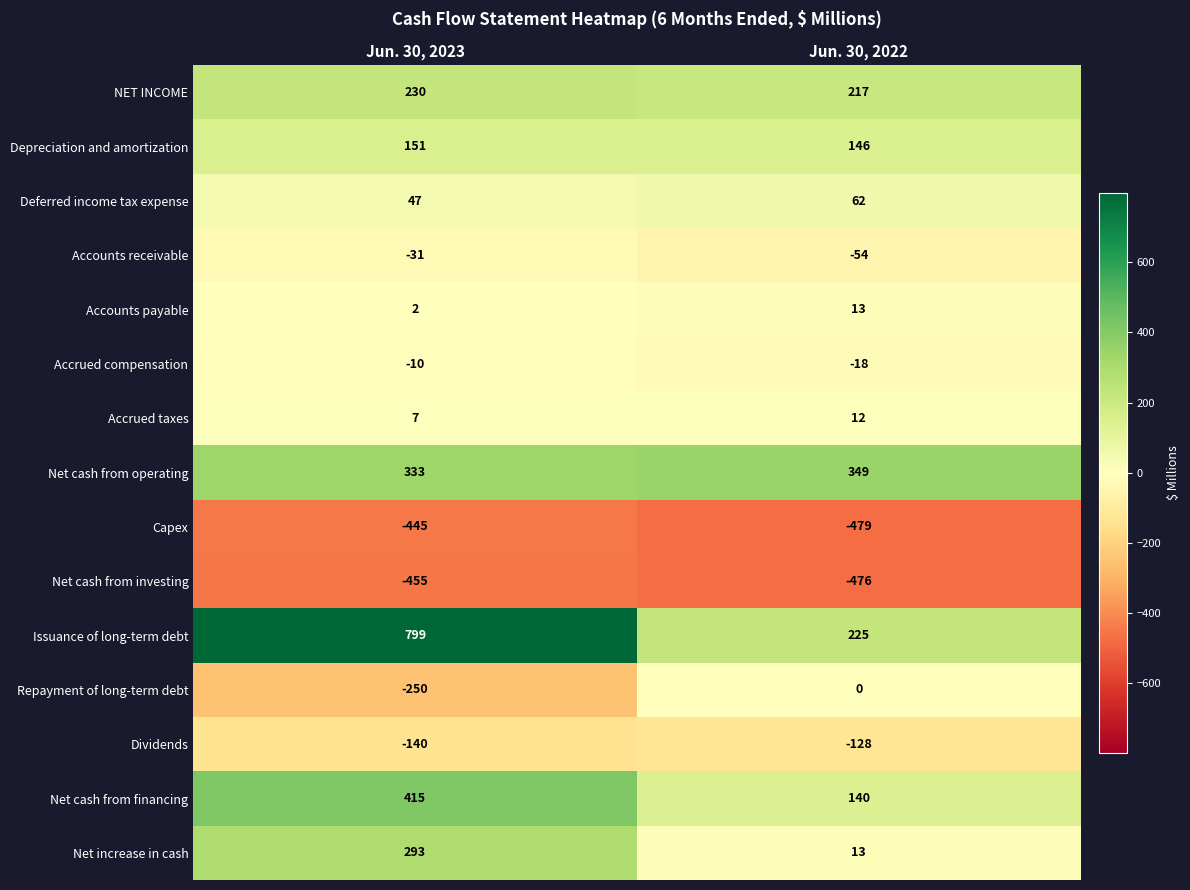

The Accounts receivable series shows -31 at Jun. 30, 2023. True or false?

True